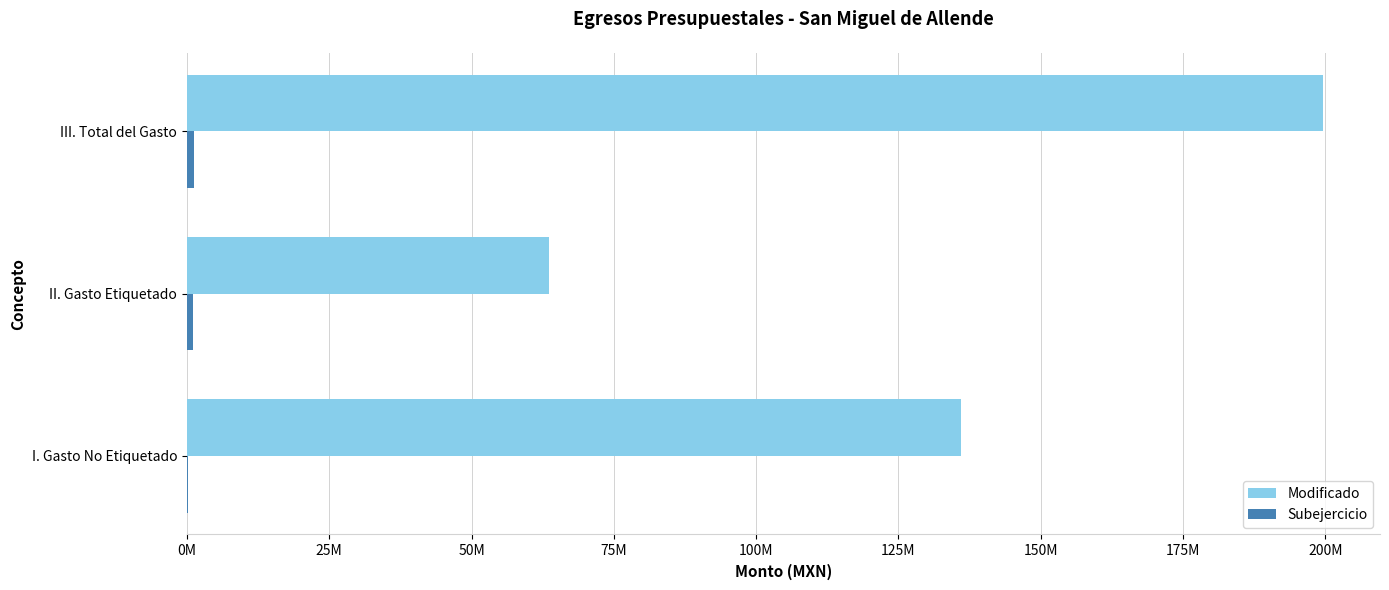

What are all the series names shown in the legend?

Modificado, Subejercicio